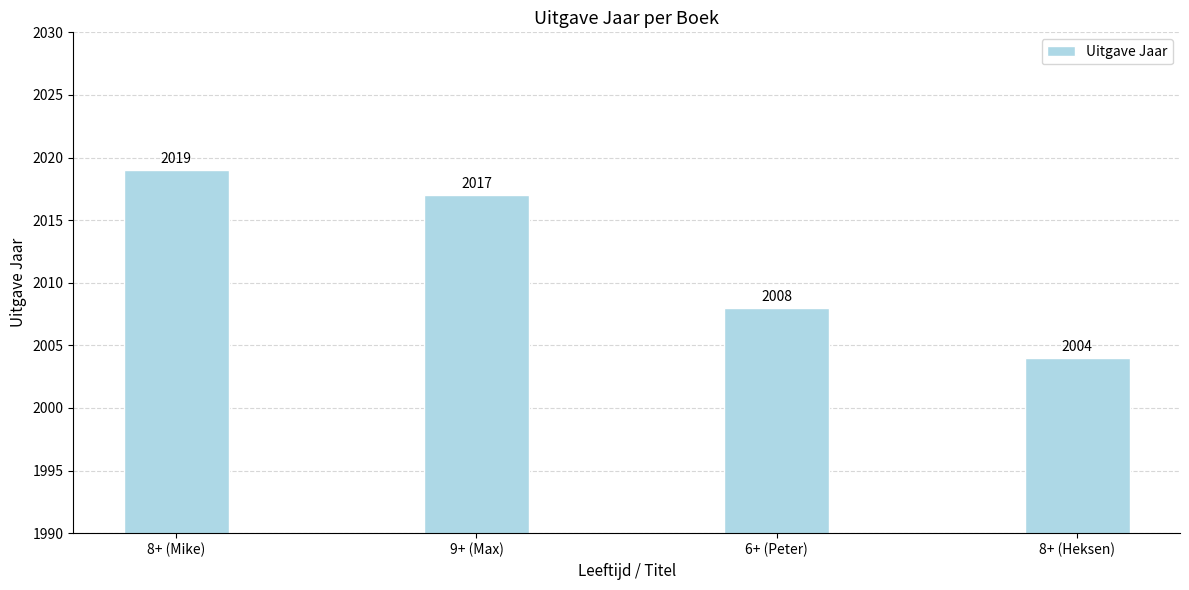

What is the change in value from 8+ (Mike) to 6+ (Peter)?

-11